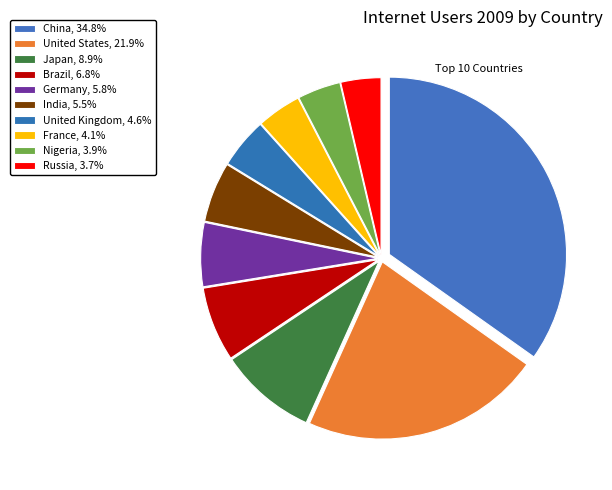

Does United States represent more than half of the total?

No